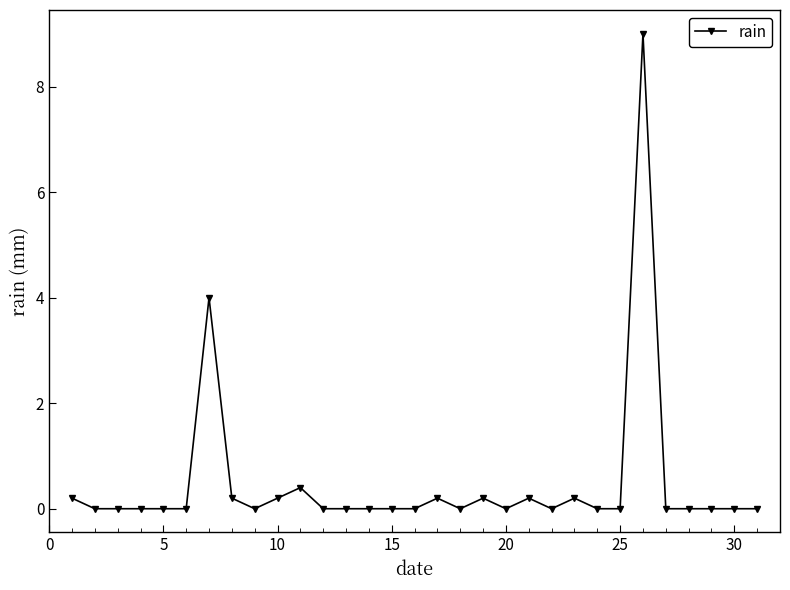

Is this an area chart (filled region under the line)?

No